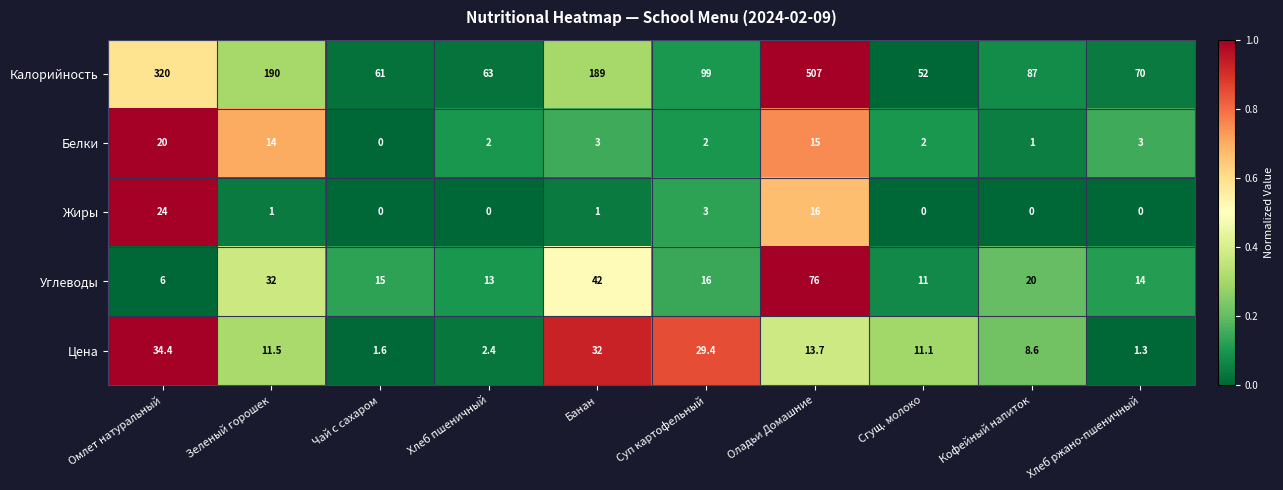

At which label is Калорийность closest to 279?

Омлет натуральный